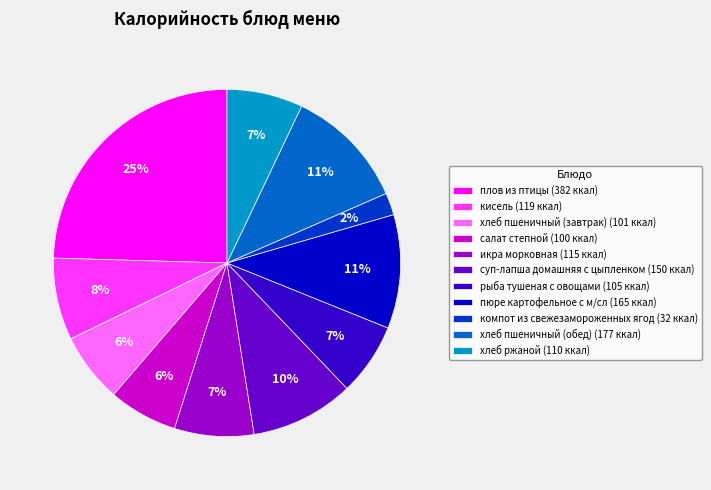

Between хлеб пшеничный (обед) (177 ккал) and икра морковная (115 ккал), which is larger?

хлеб пшеничный (обед) (177 ккал)